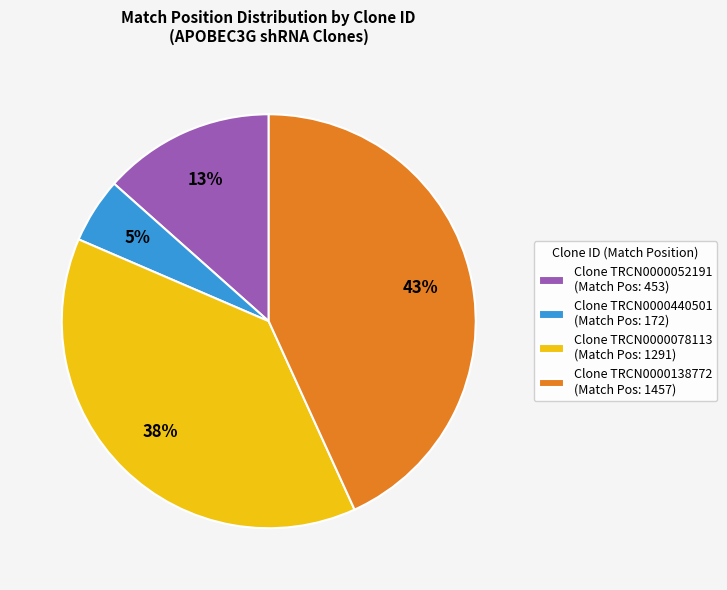

Which category has the smallest portion of the pie?

Clone TRCN0000440501 (Match Pos: 172)